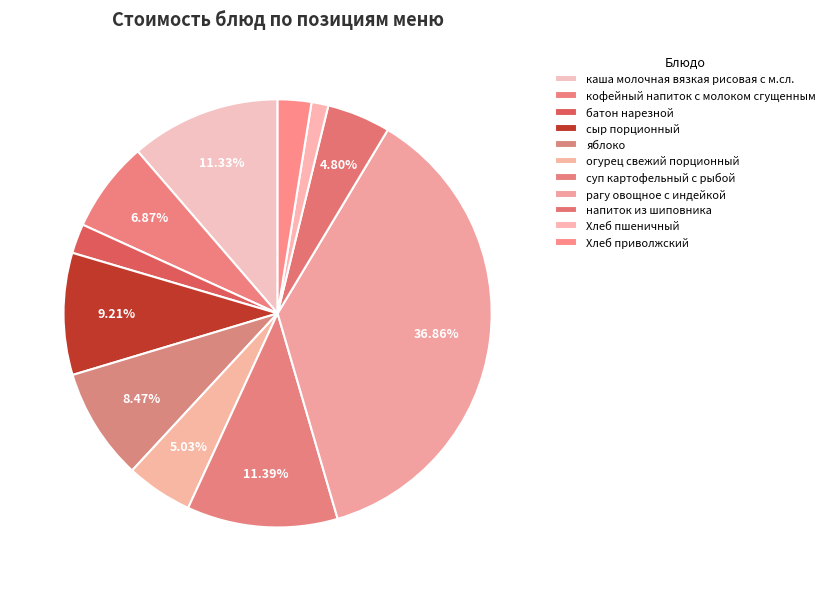

To the nearest percent, what percentage of the pie is Хлеб приволжский?

3%